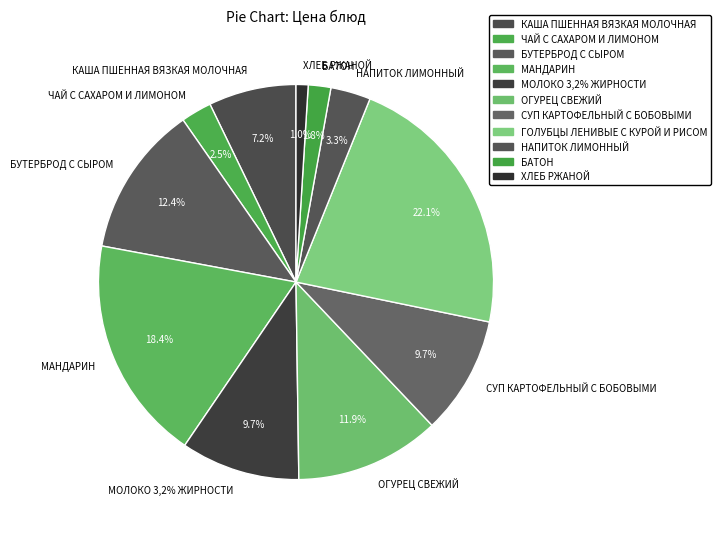

How many segments does this pie chart have?

11